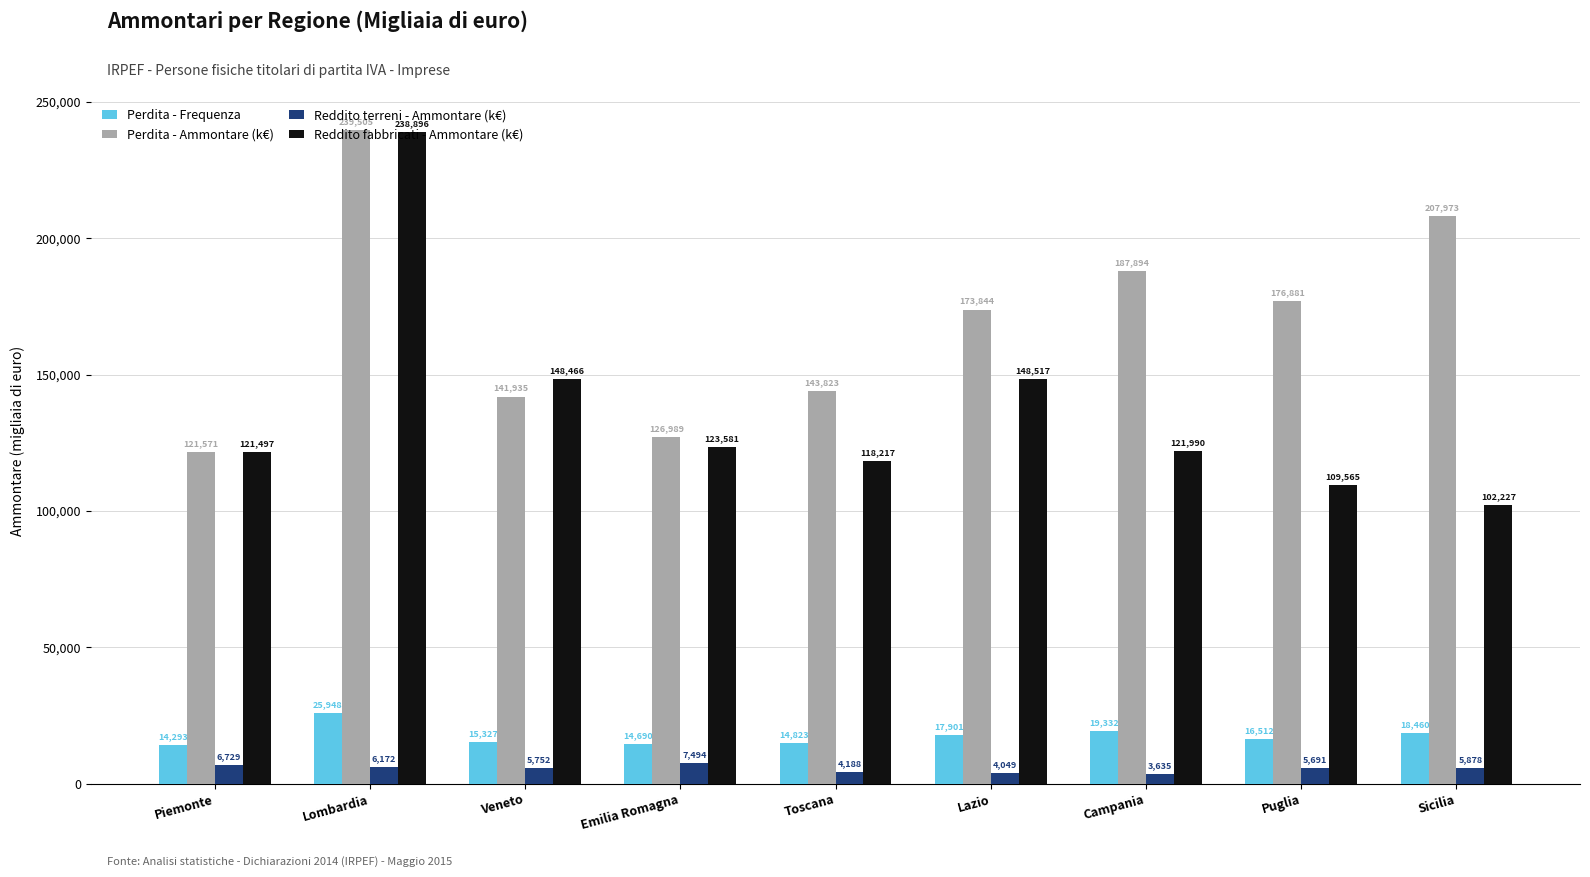

Which series has the largest range (max minus min)?

Reddito fabbricati - Ammontare (k€)